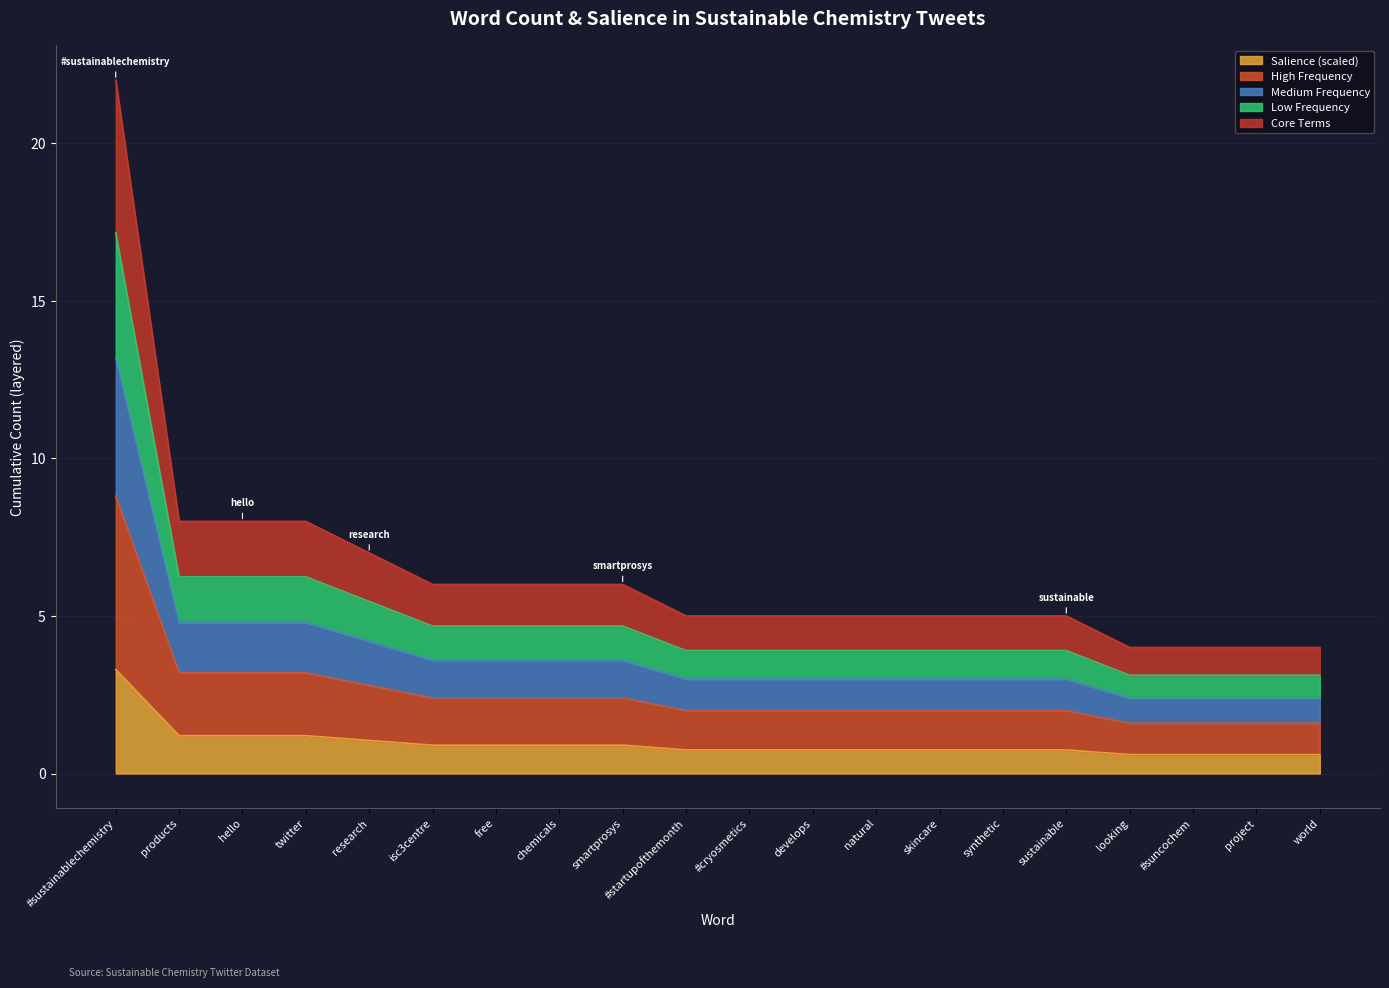

What is the value of the 16th point from the left?

0.8